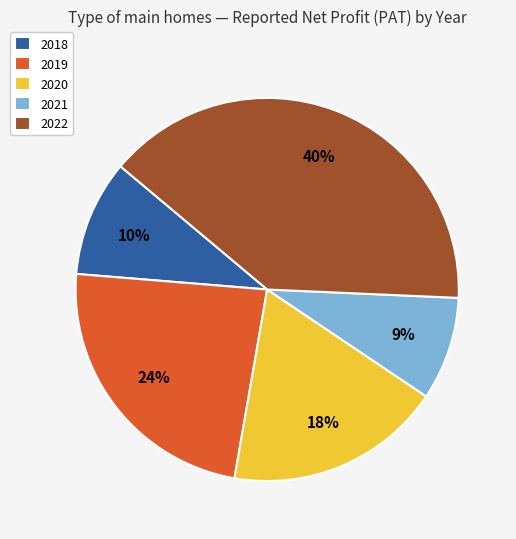

What is the smallest slice in the pie chart?

2021